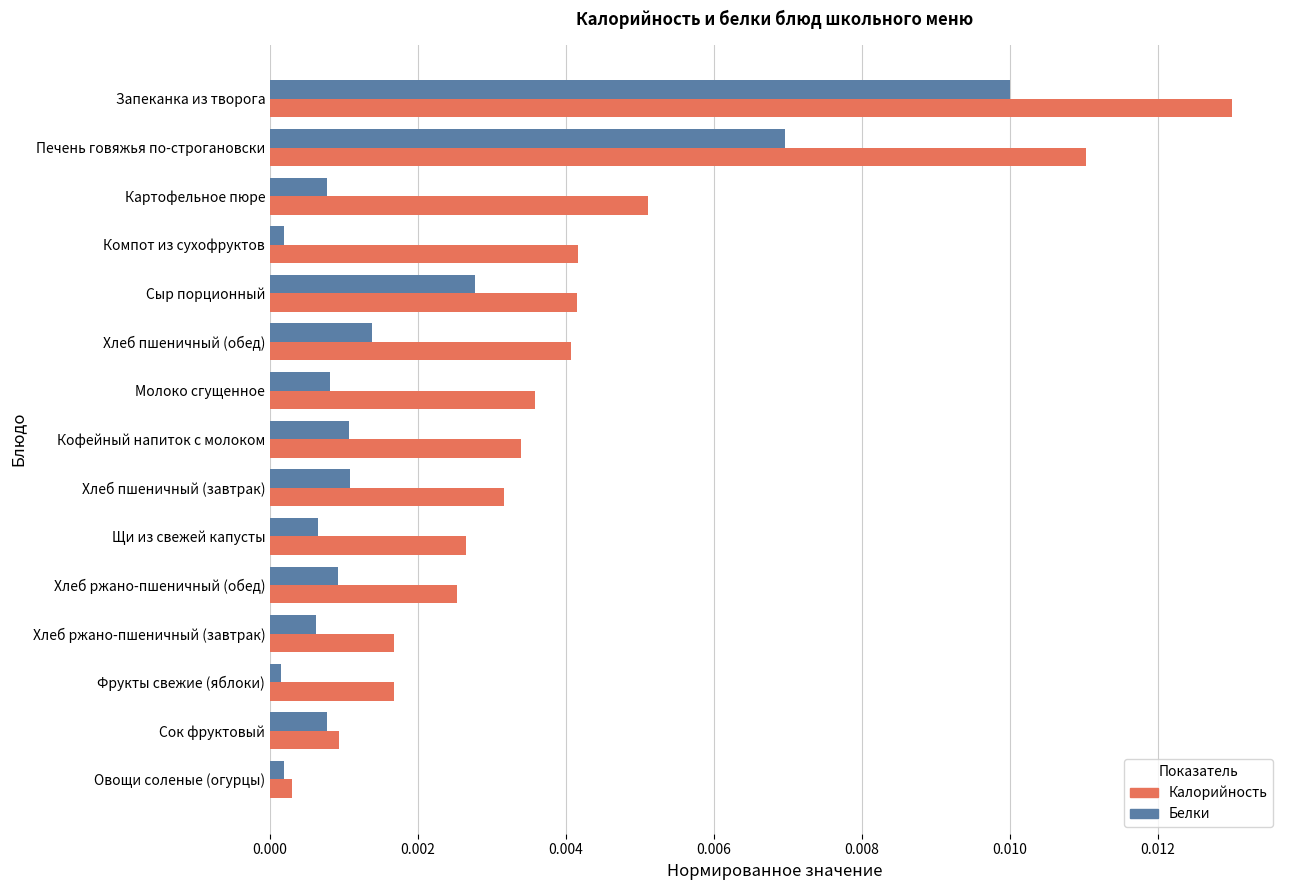

Which series has the largest range (max minus min)?

Калорийность